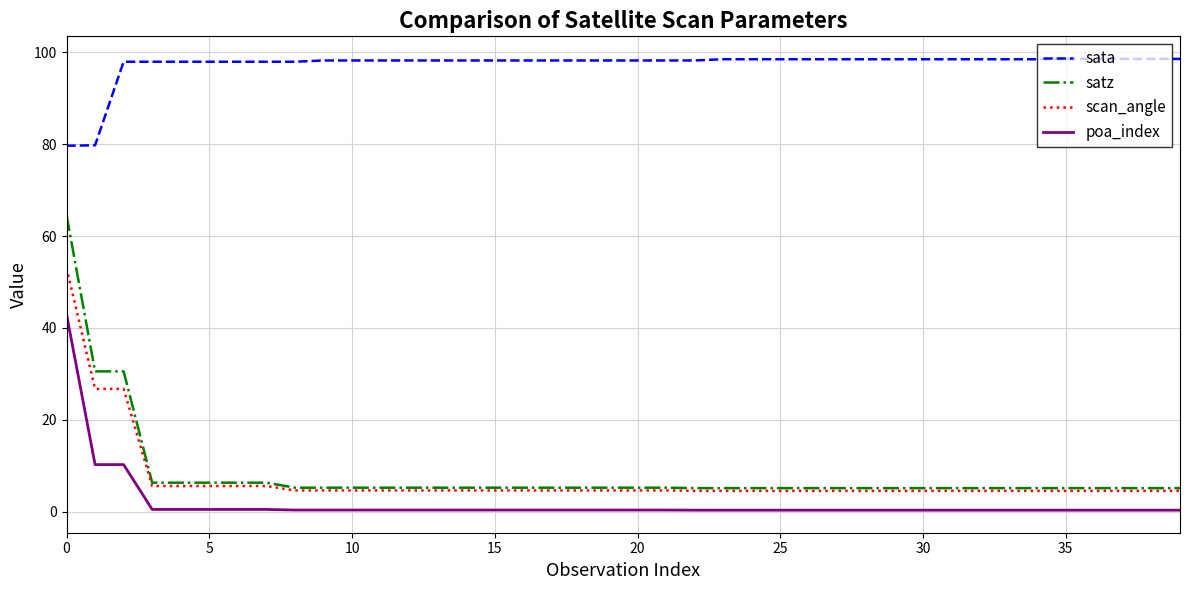

What is the maximum value for sata?

98.6